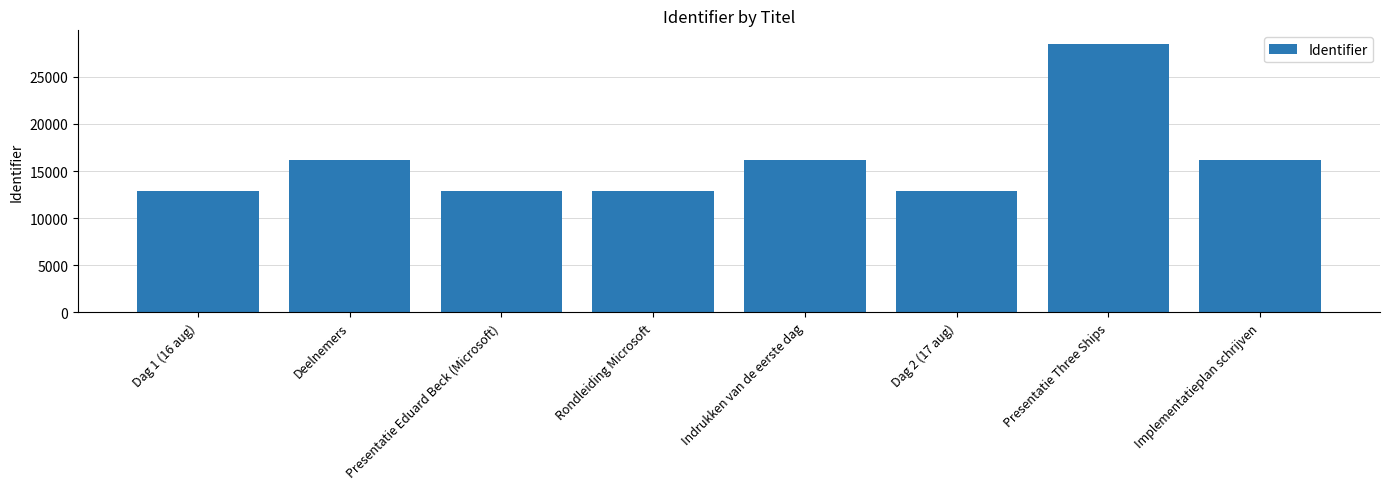

Count the number of categories in the chart.

8